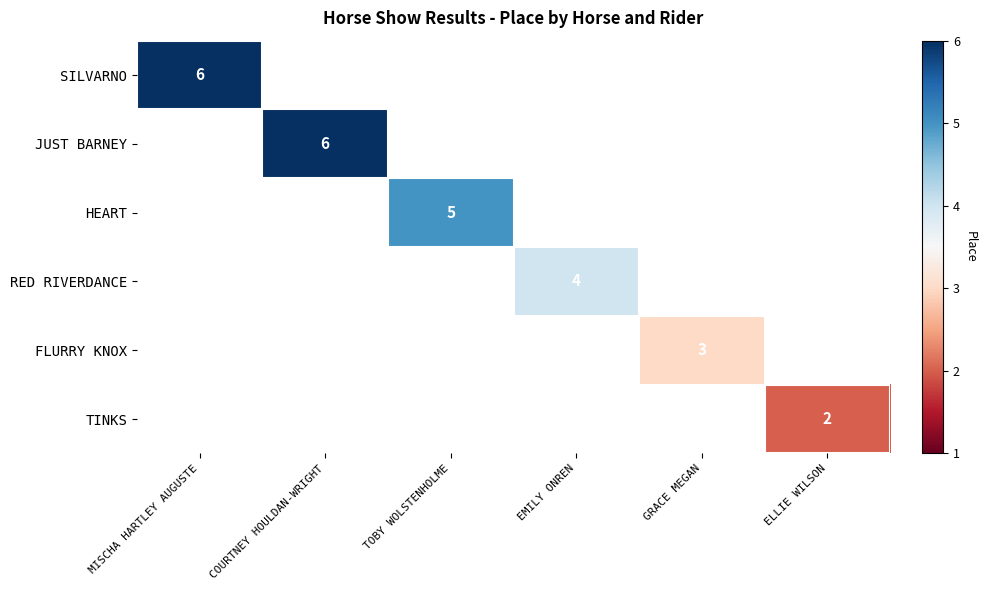

True or false: FLURRY KNOX has a value of 1 at GRACE MEGAN.

False